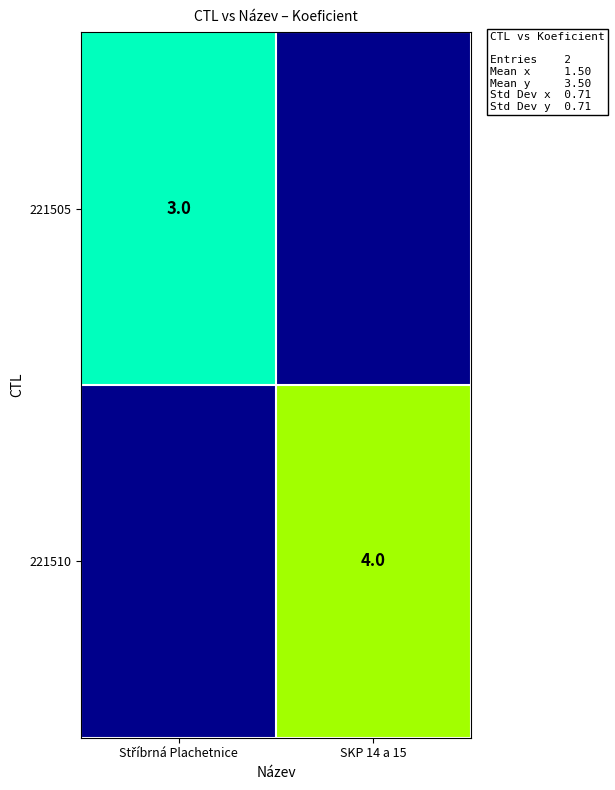

The value of 221510 at SKP 14 a 15 is 4. True or false?

True